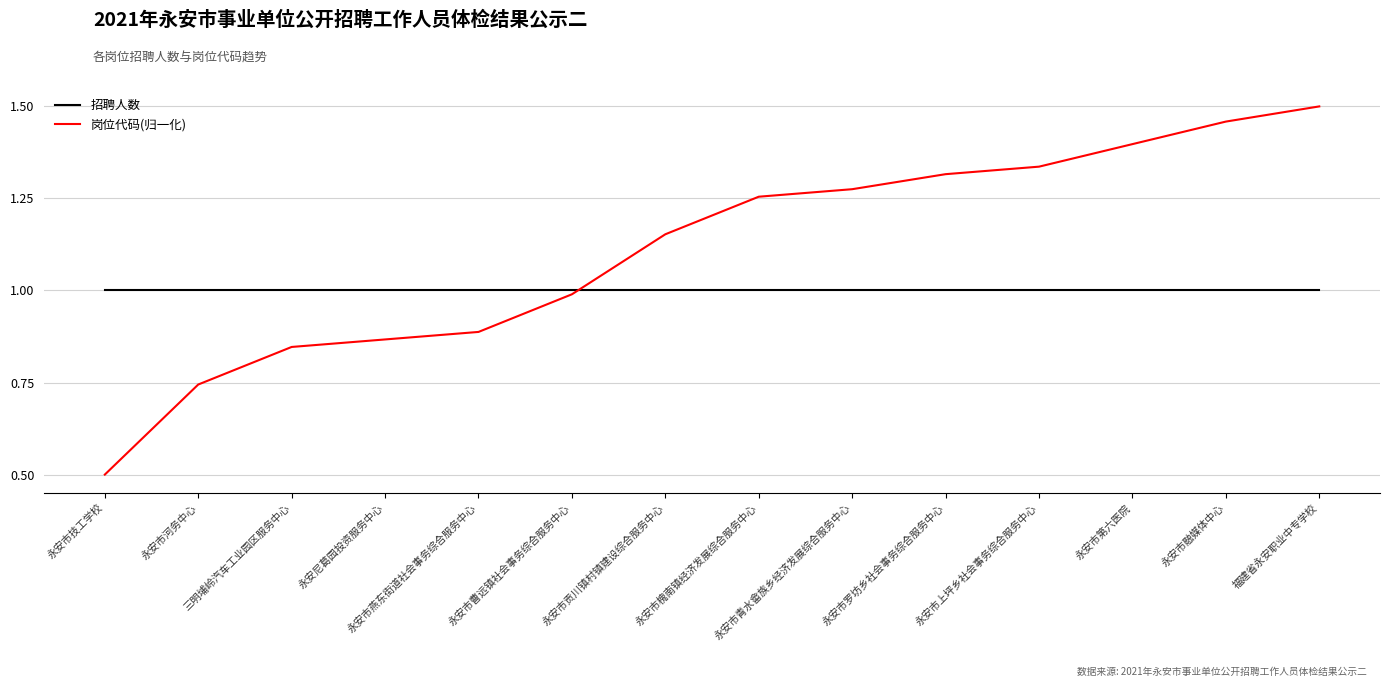

The value of 招聘人数 at 永安市上坪乡社会事务综合服务中心 is 1.0. True or false?

True